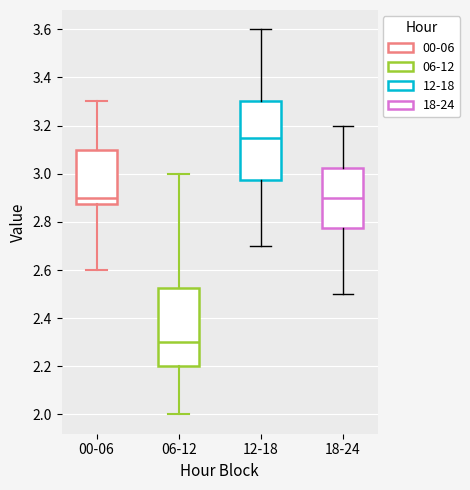

Reading left to right, read every box against the y-axis: the position of its median line, the range the box covers, and the ends of its whiskers. The values are not printed on the chart, so give them approximately, as read against the axis.

00-06: median 2.90, box 2.88 to 3.10, whiskers 2.60 to 3.30
06-12: median 2.30, box 2.20 to 2.52, whiskers 2.00 to 3.00
12-18: median 3.16, box 2.98 to 3.30, whiskers 2.70 to 3.60
18-24: median 2.90, box 2.78 to 3.02, whiskers 2.50 to 3.20